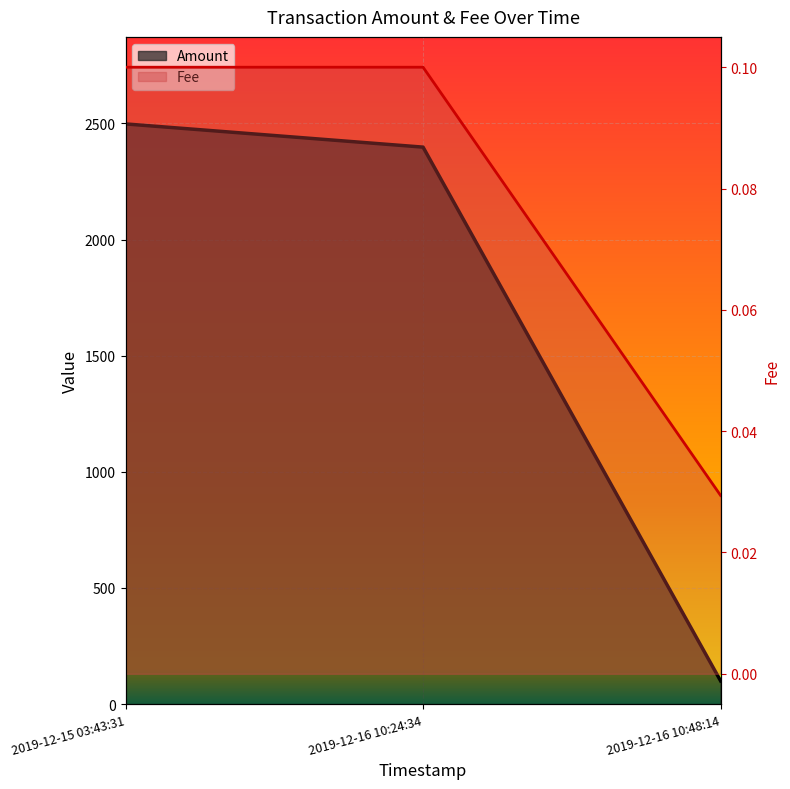

Which series has the largest range (max minus min)?

Amount